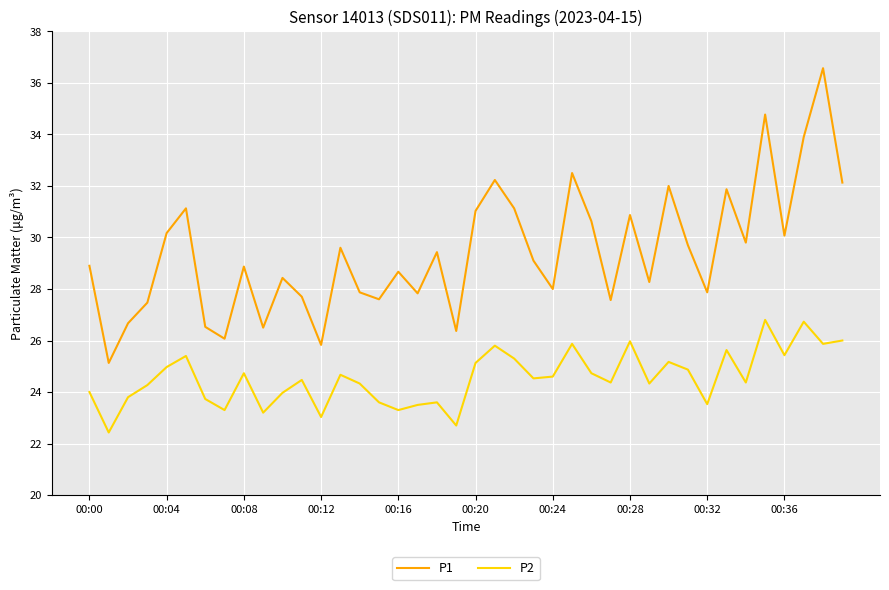

What is the maximum value shown in the chart?

36.6